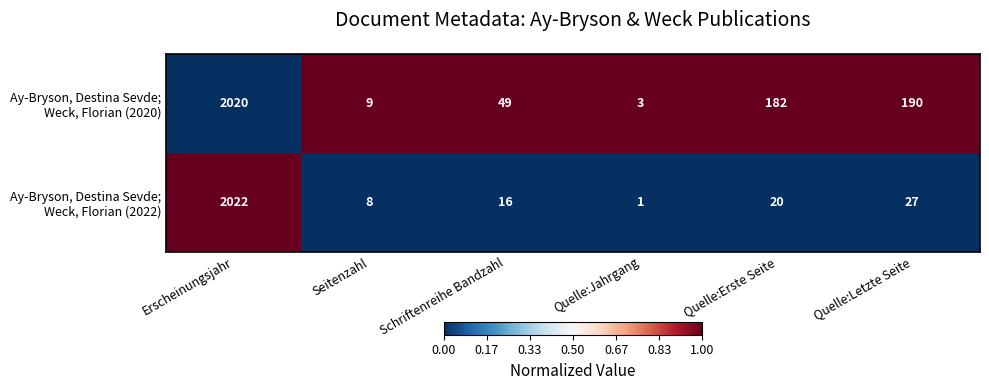

Which category has the highest value across all series?

Erscheinungsjahr